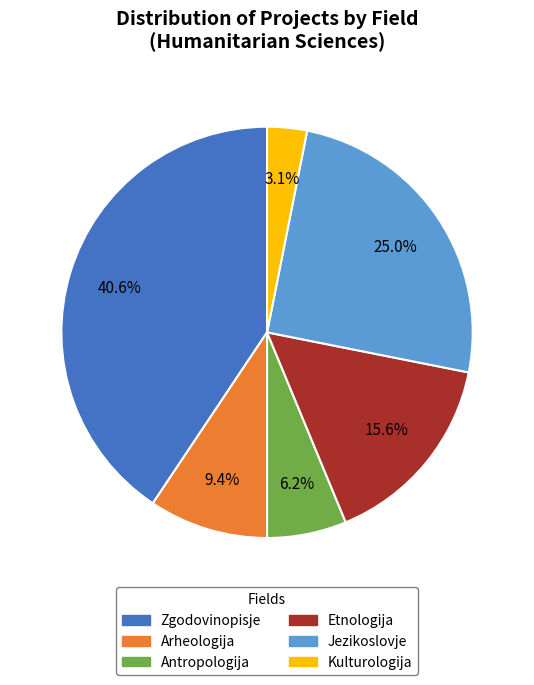

True or false: Kulturologija accounts for 22% of the total.

False